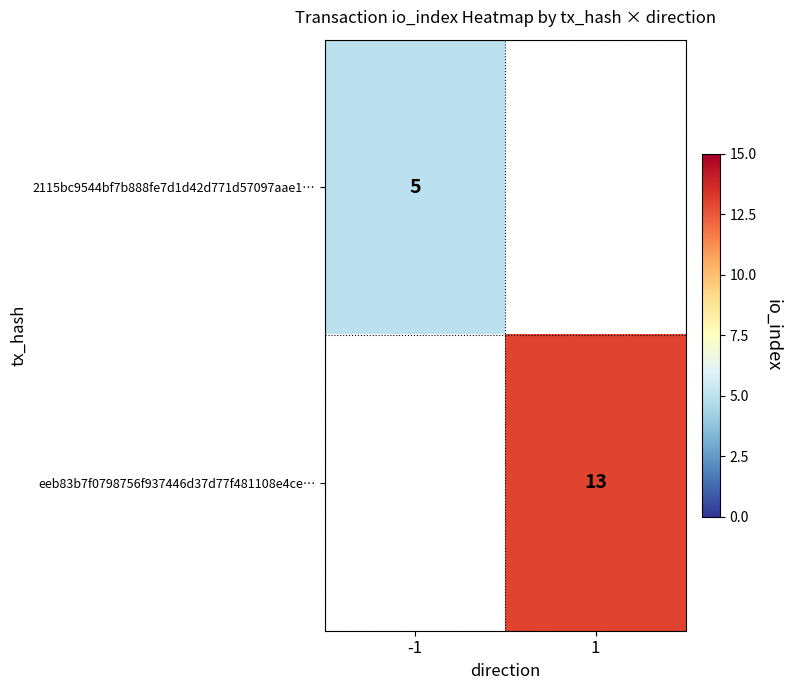

Is it true that 2115bc9544bf7b888fe7d1d42d771d57097aae1… equals 5 at -1?

True